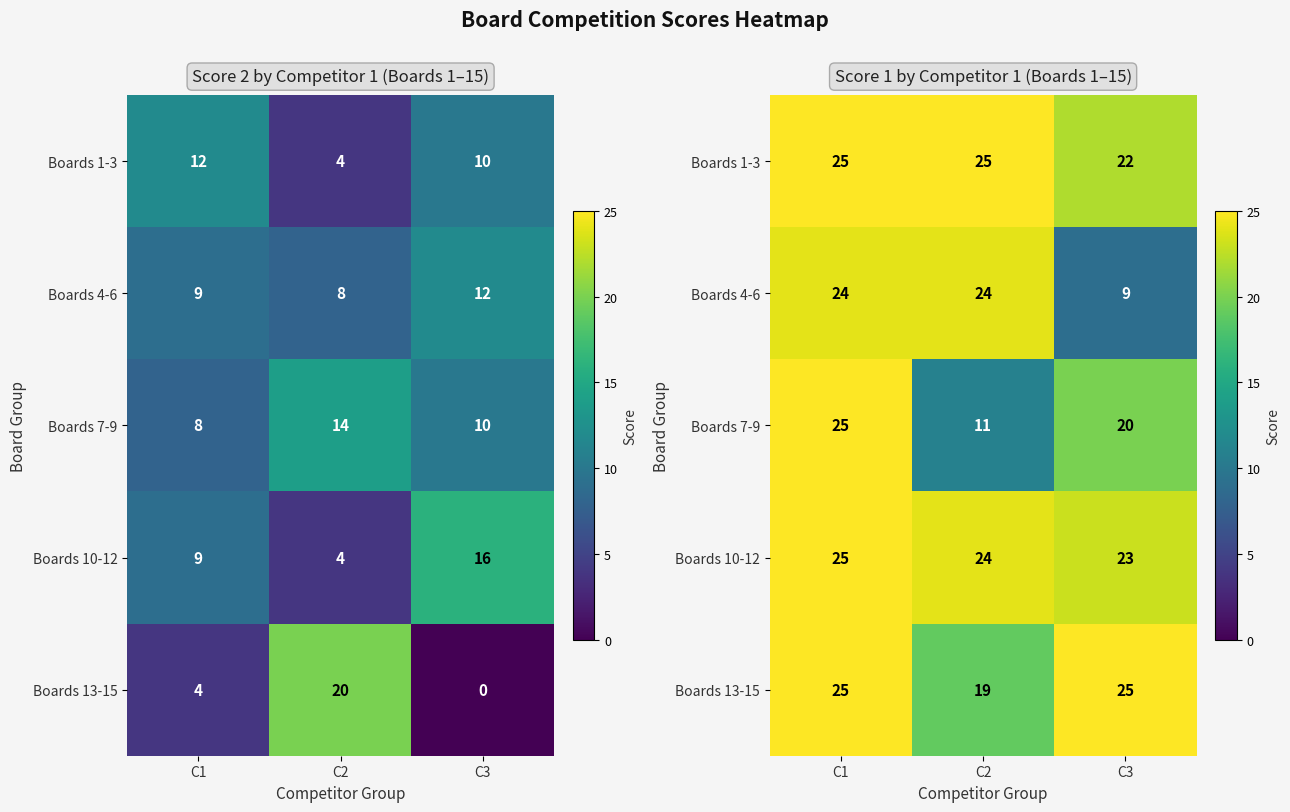

Is it true that Boards 4-6 equals 5 at C3?

False